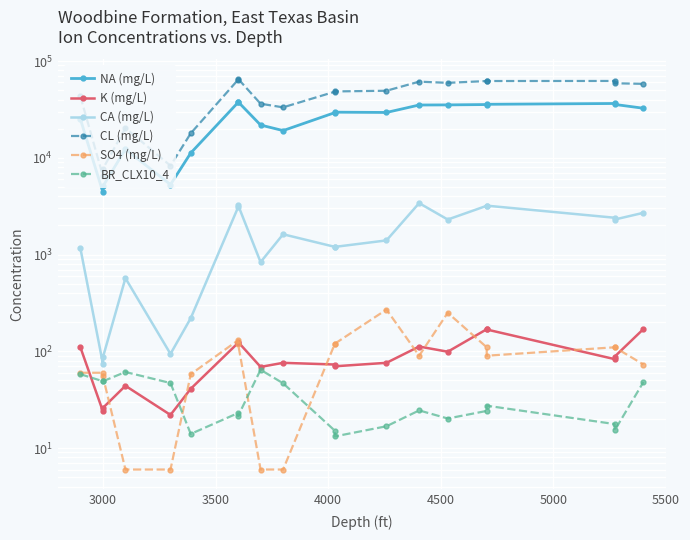

At 3000, list the series in order from largest to smallest.

CL (mg/L), NA (mg/L), CA (mg/L), SO4 (mg/L), BR_CLX10_4, K (mg/L)